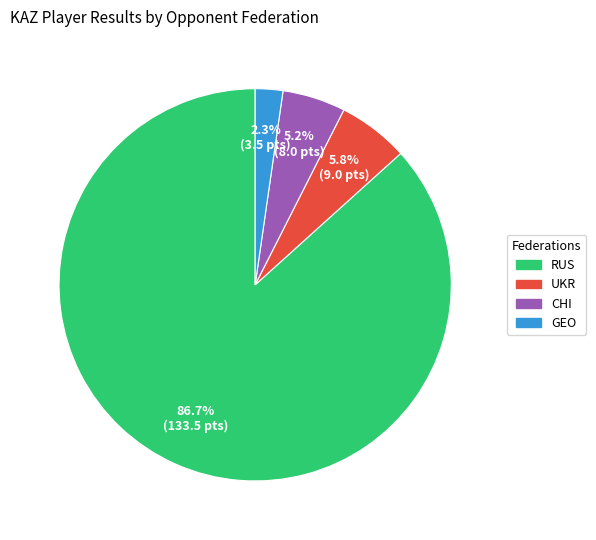

Between GEO and RUS, which is larger?

RUS